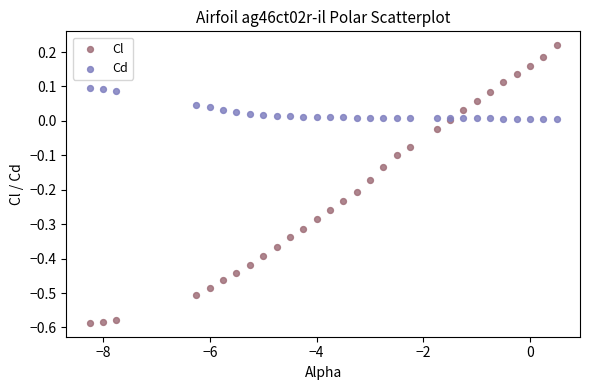

Which series reaches the maximum Y coordinate?

Cl